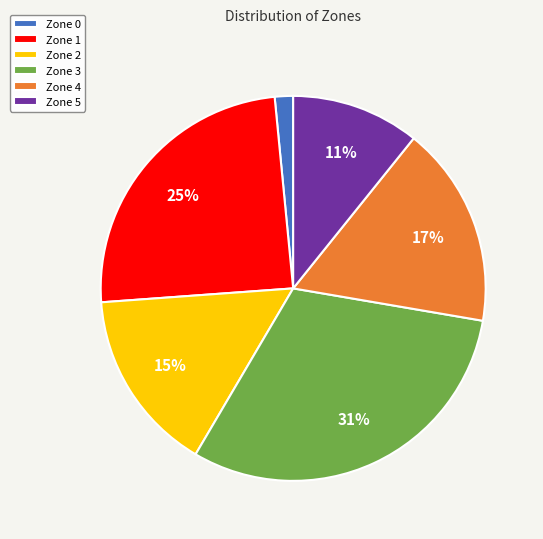

How many slices are in this pie chart?

6